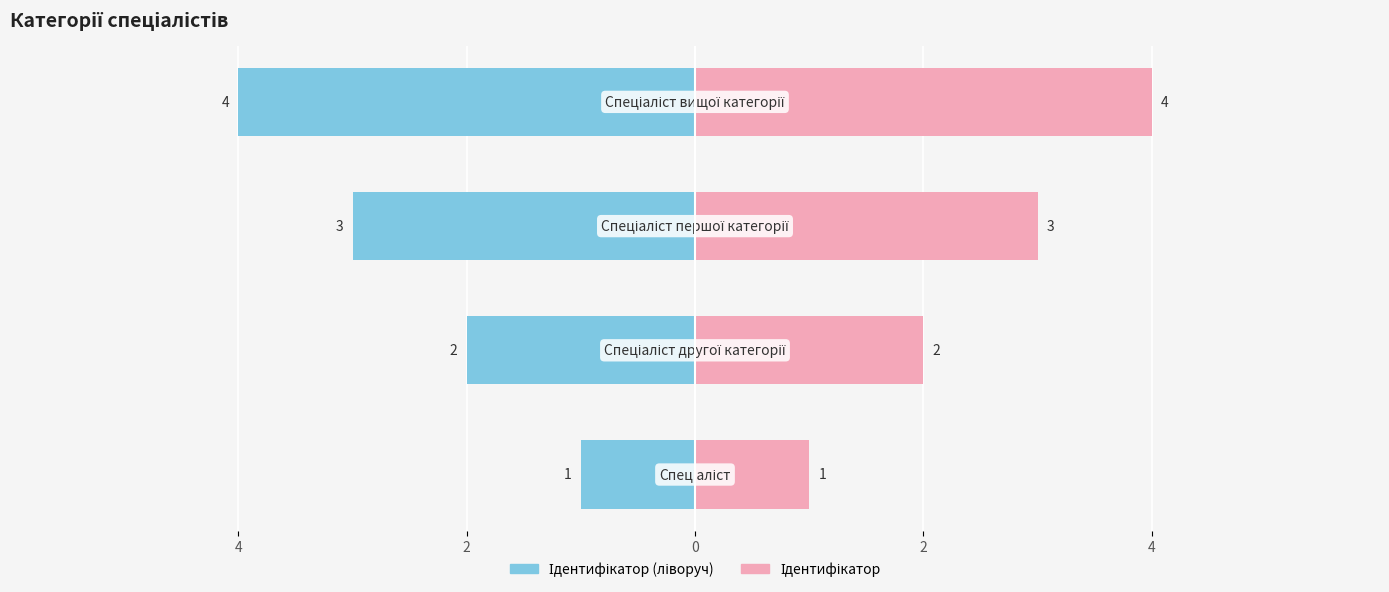

Rank the series by their average value, from highest to lowest.

Ідентифікатор, Ідентифікатор (ліворуч)